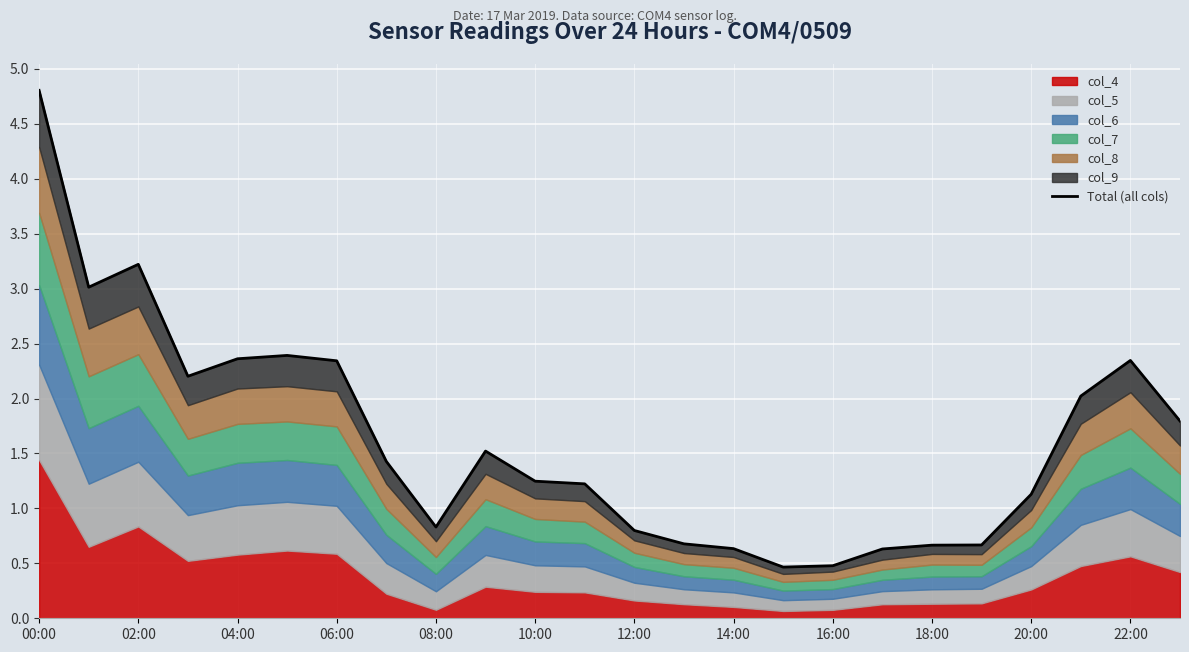

At which category does the chart reach its peak across all series?

00:00